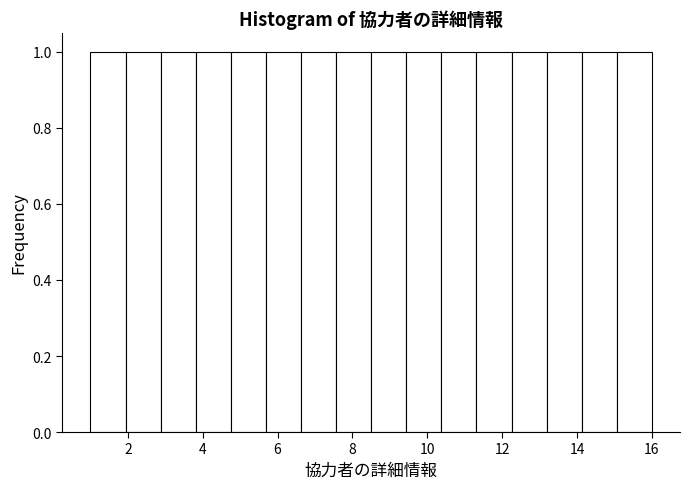

Reading left to right, list every bar in this chart as the range it spans on the x-axis followed by its height. Neither the bar edges nor the heights are printed on the chart, so give them approximately, as read against the axes.

1.0 to 2.0: 1
2.0 to 2.8: 1
2.8 to 3.8: 1
3.8 to 4.8: 1
4.8 to 5.6: 1
5.6 to 6.6: 1
6.6 to 7.6: 1
7.6 to 8.6: 1
8.6 to 9.4: 1
9.4 to 10.4: 1
10.4 to 11.4: 1
11.4 to 12.2: 1
12.2 to 13.2: 1
13.2 to 14.2: 1
14.2 to 15.0: 1
15.0 to 16.0: 1